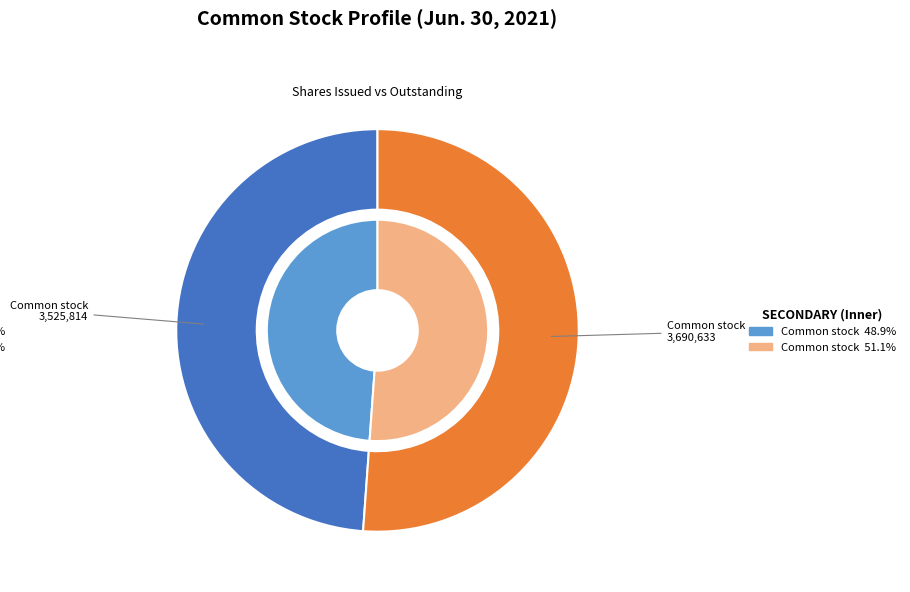

The Common stock, issued slice represents 57% of the pie. True or false?

False